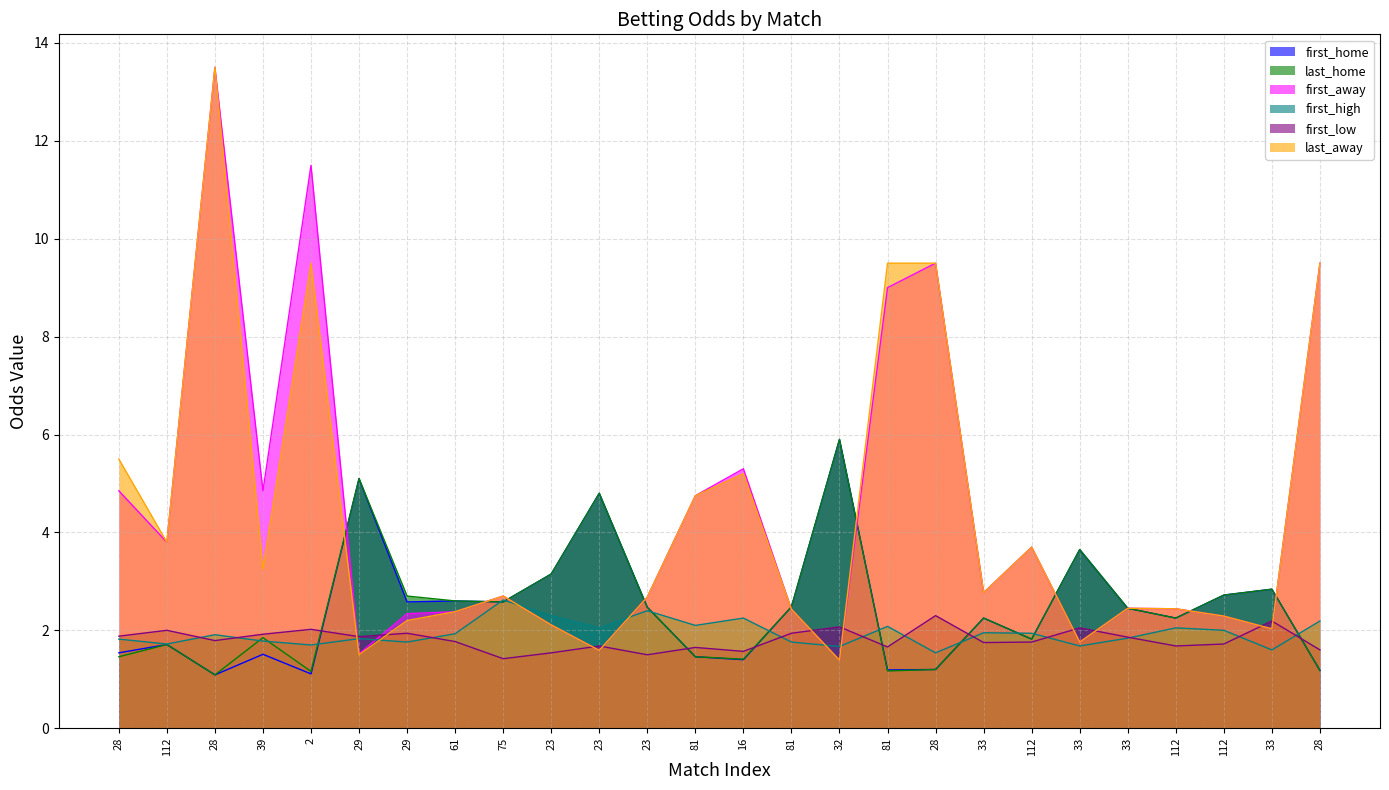

The value of first_high at 33 is 1.9. True or false?

True